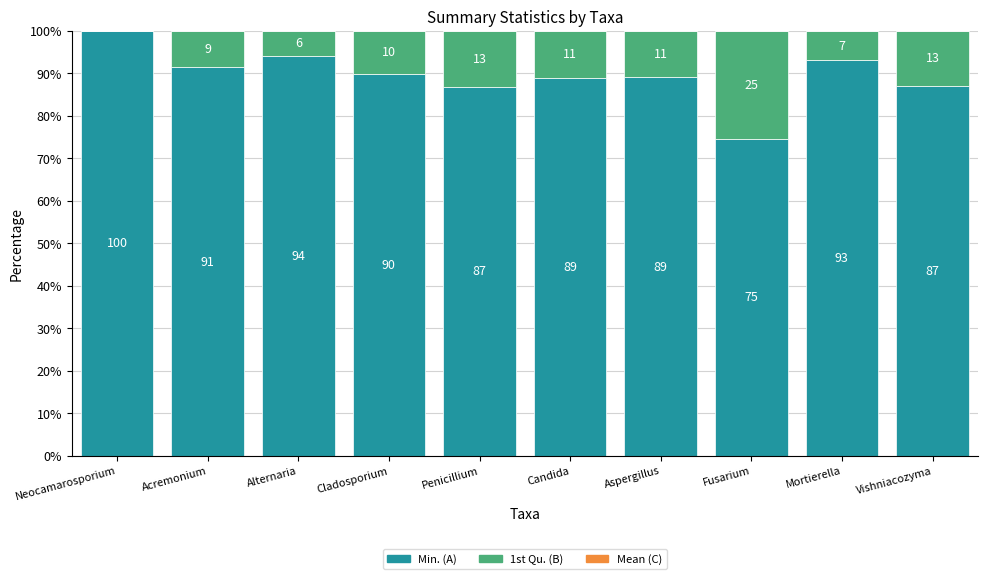

Are the bars horizontal?

No